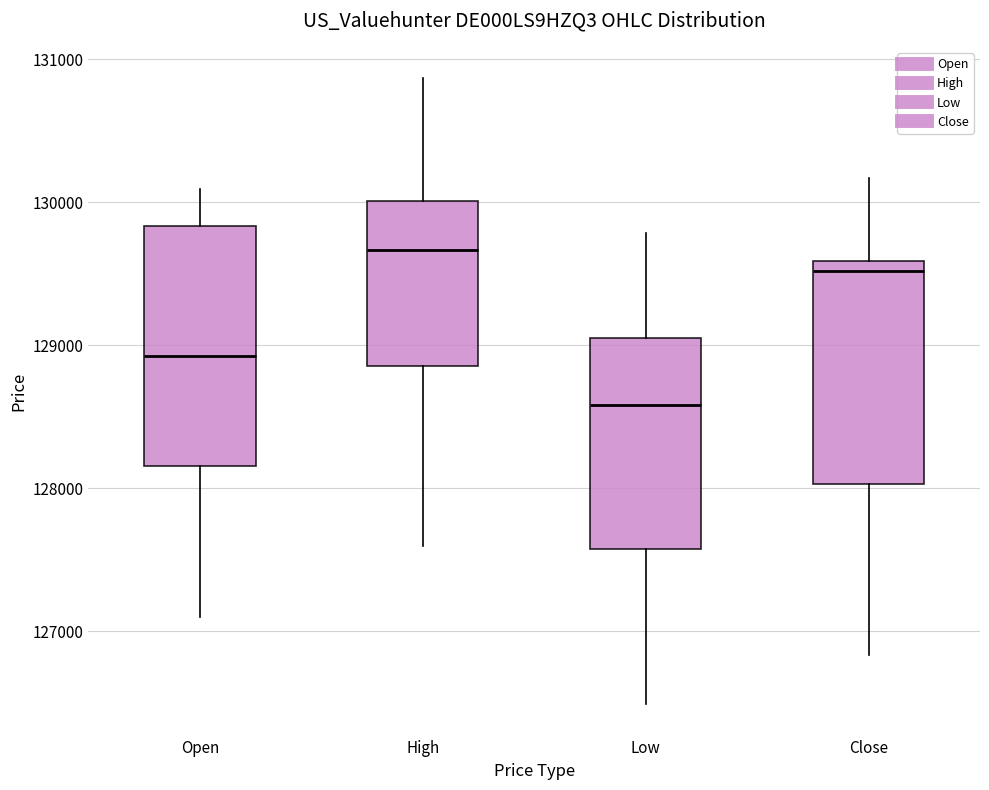

Reading left to right, transcribe this box plot: for each box, give where its median line is, the range the box spans, and where its two whiskers end, as read against the y-axis. The values are not printed on the chart, so give them approximately, as read against the axis.

Open: median 128900, box 128200 to 129800, whiskers 127100 to 130100
High: median 129700, box 128900 to 130000, whiskers 127600 to 130900
Low: median 128600, box 127600 to 129100, whiskers 126500 to 129800
Close: median 129500, box 128000 to 129600, whiskers 126800 to 130200